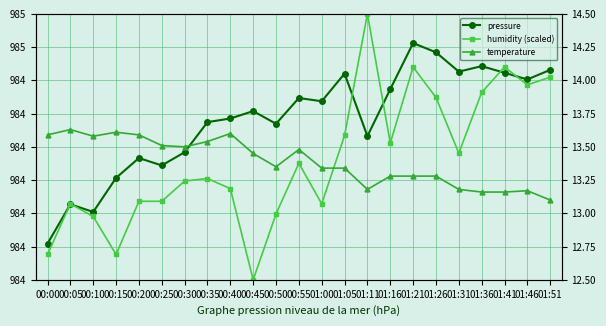

What is the label of the 22nd point from the right?

00:05